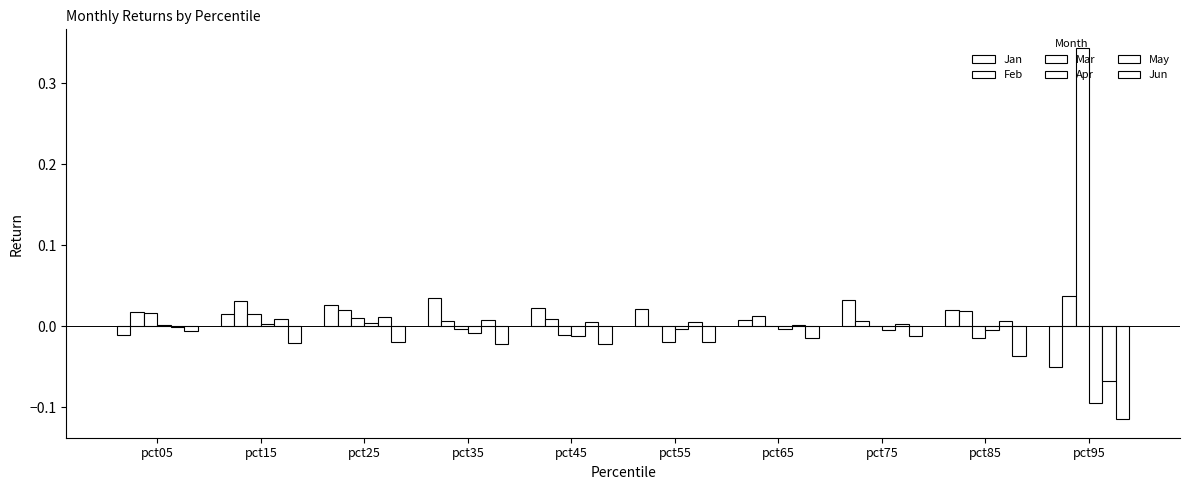

Which has a higher value, pct45 or pct85?

pct45